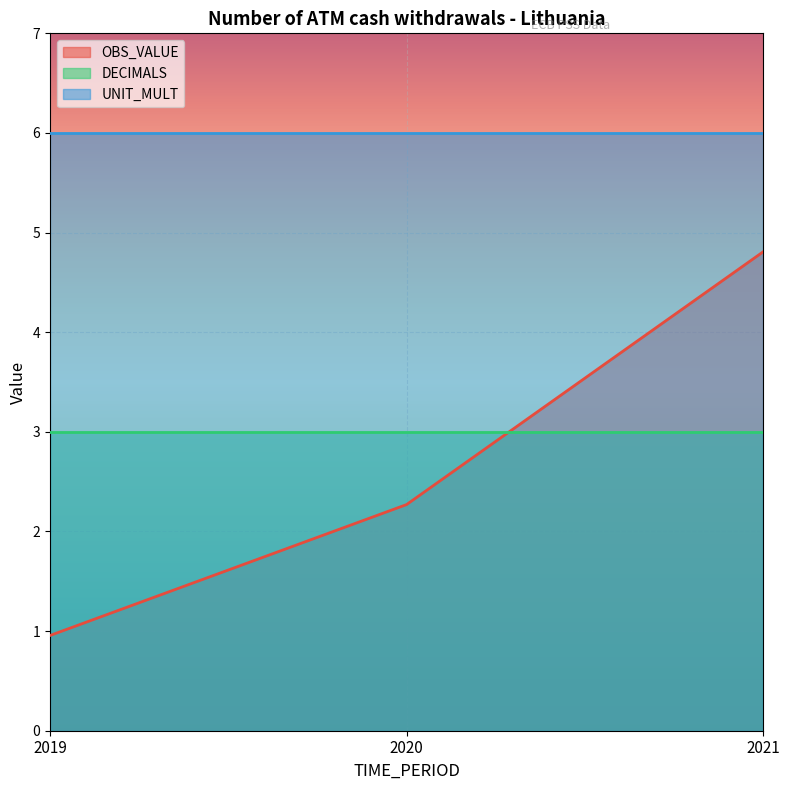

What is the value of the DECIMALS point at the 1st from the left?

3.0